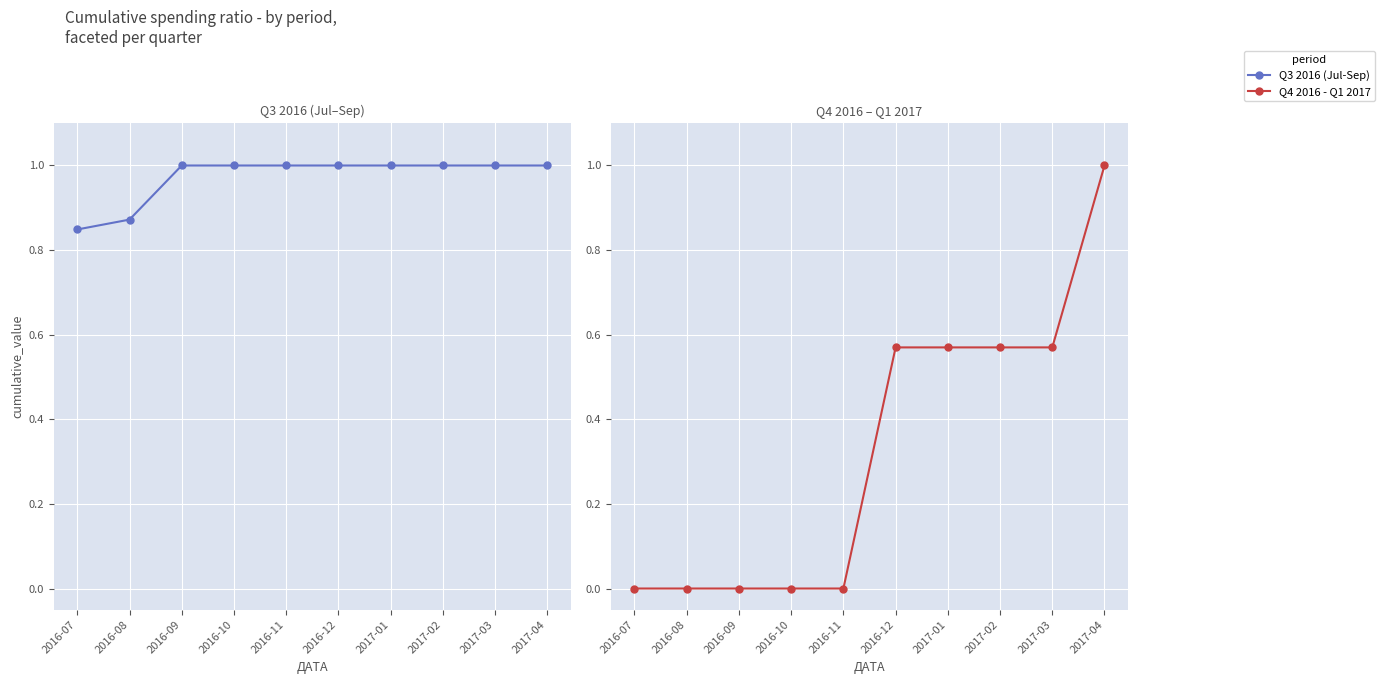

Rank the series by their average value, from highest to lowest.

Q3 2016 (Jul-Sep), Q4 2016 - Q1 2017